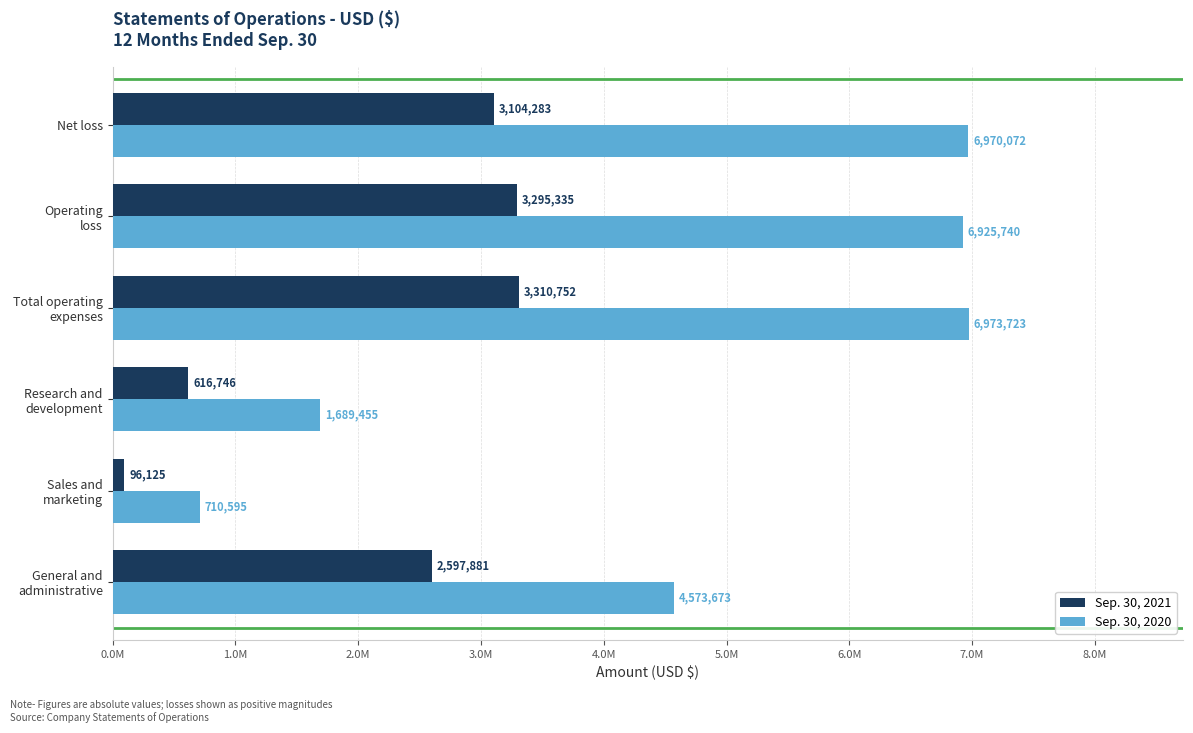

Which series has the widest spread of values?

Sep. 30, 2020